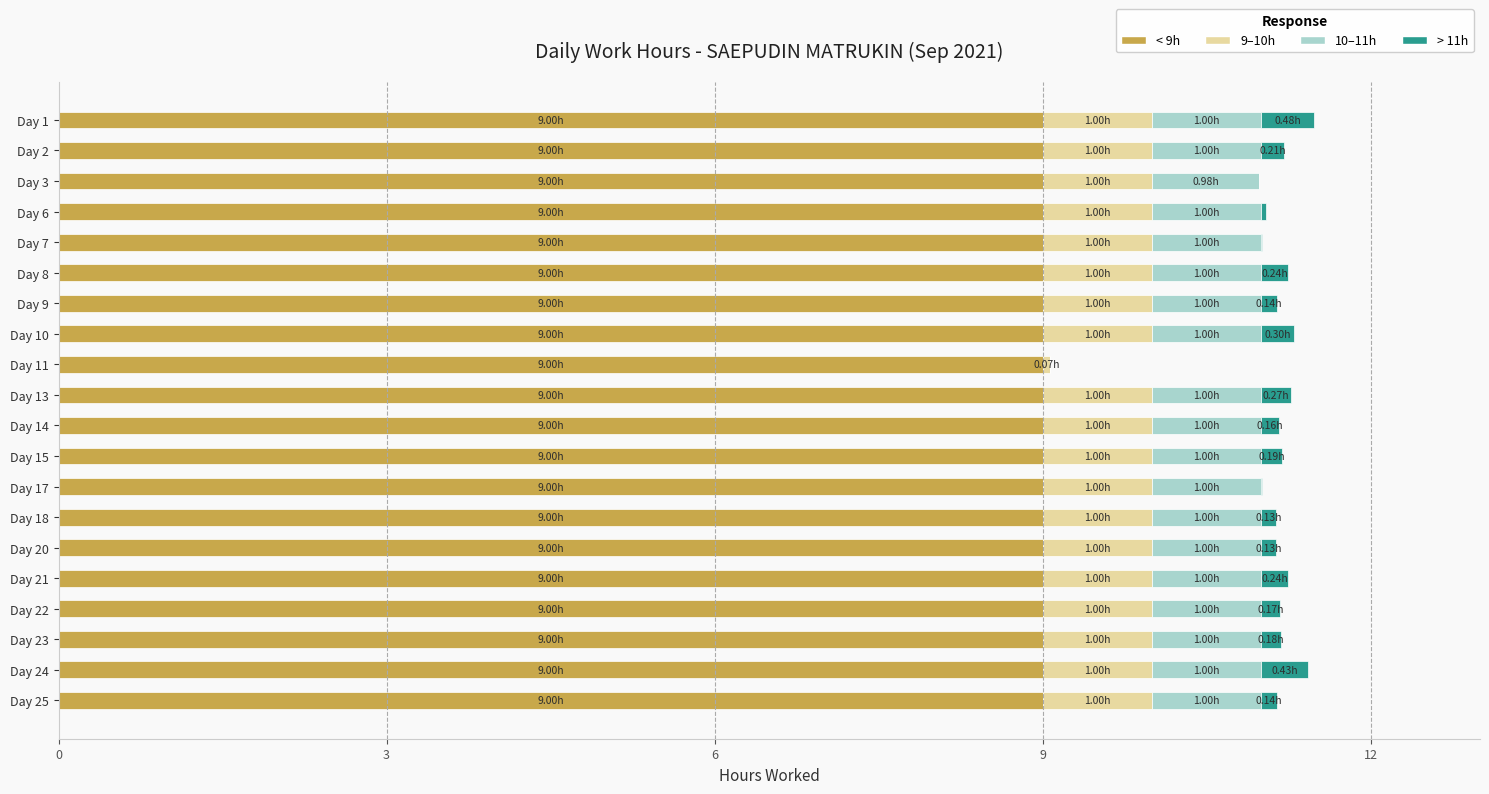

What is the sum of all < 9h values?

180.0